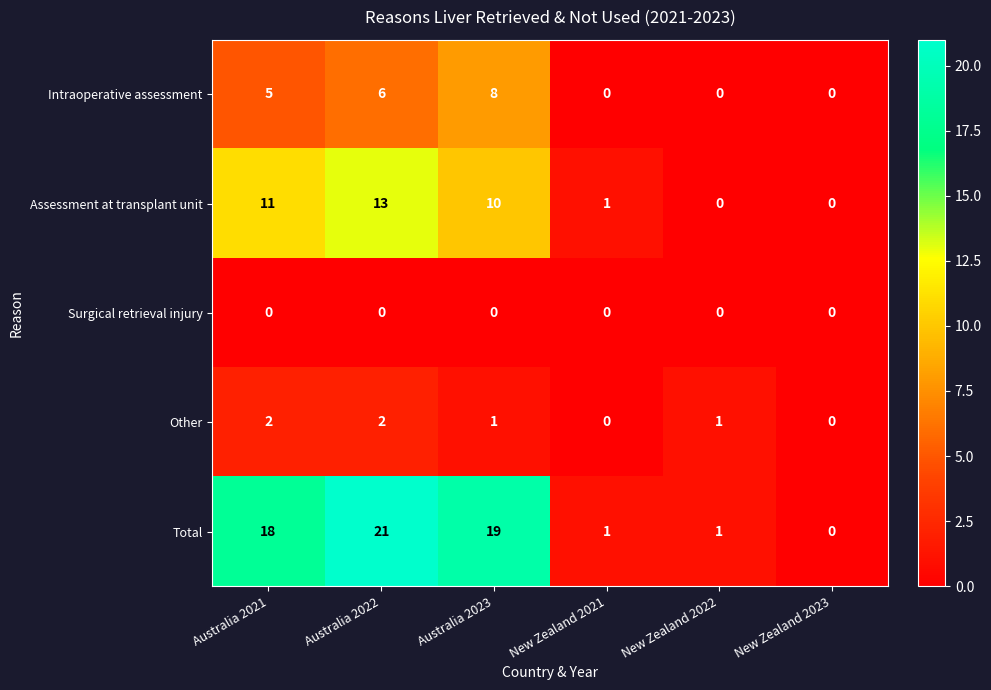

The Total series shows 1 at New Zealand 2021. True or false?

True